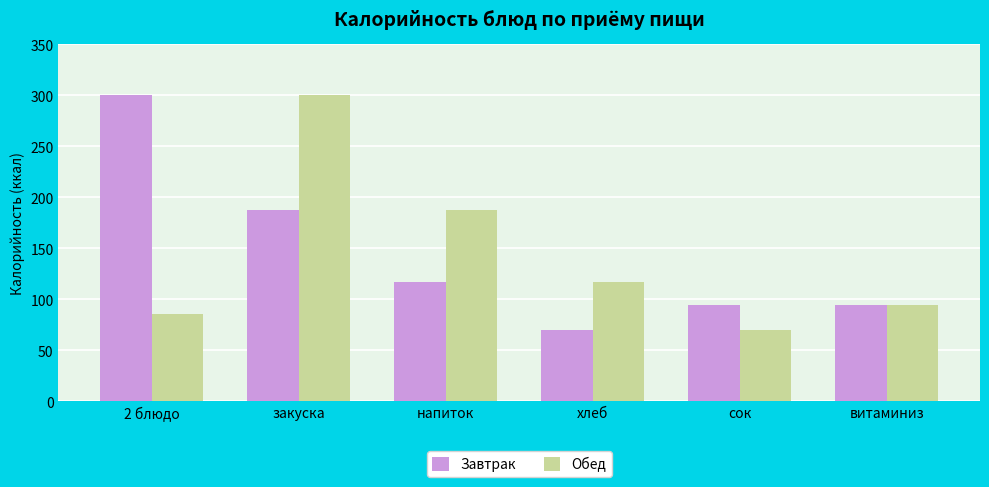

Reading left to right, transcribe all the data shown in this chart.

Завтрак: 300.0	188.0	117.0	70.1	94.0	94.0
Обед: 85.8	300.0	188.0	117.0	70.0	94.0